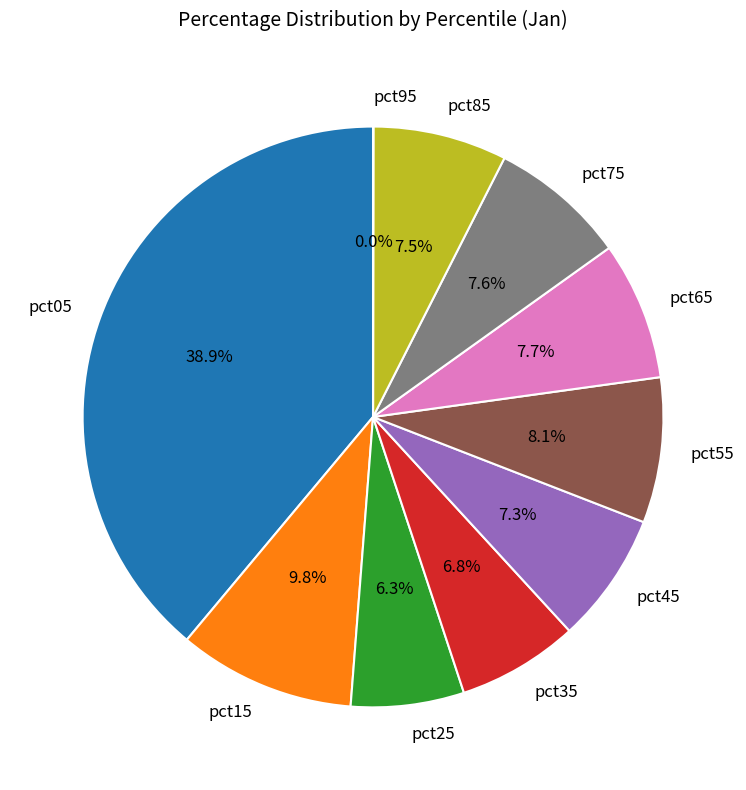

What is the largest slice in the pie chart?

pct05